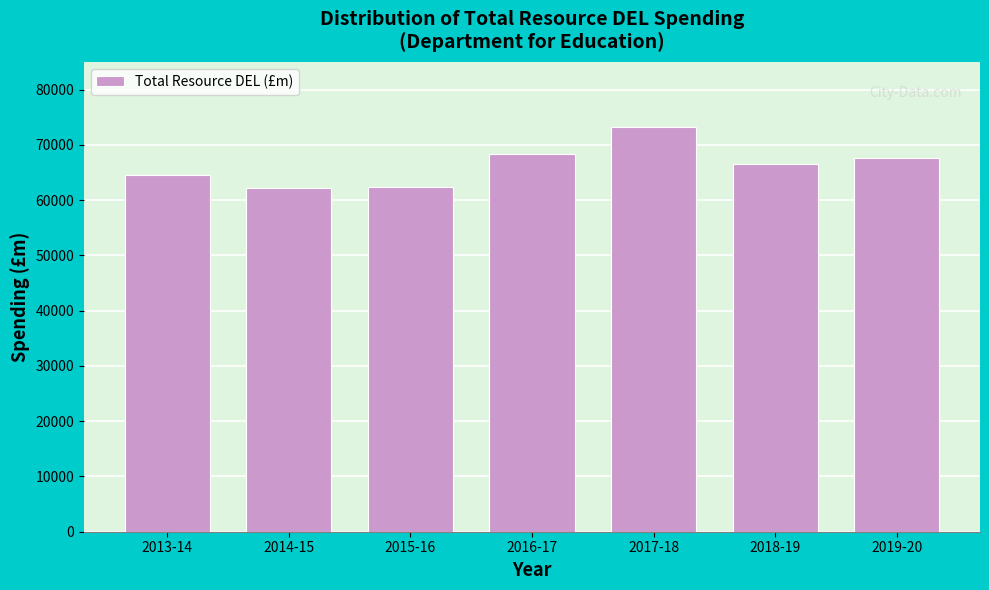

What is the label of the 6th bar from the right?

2014-15